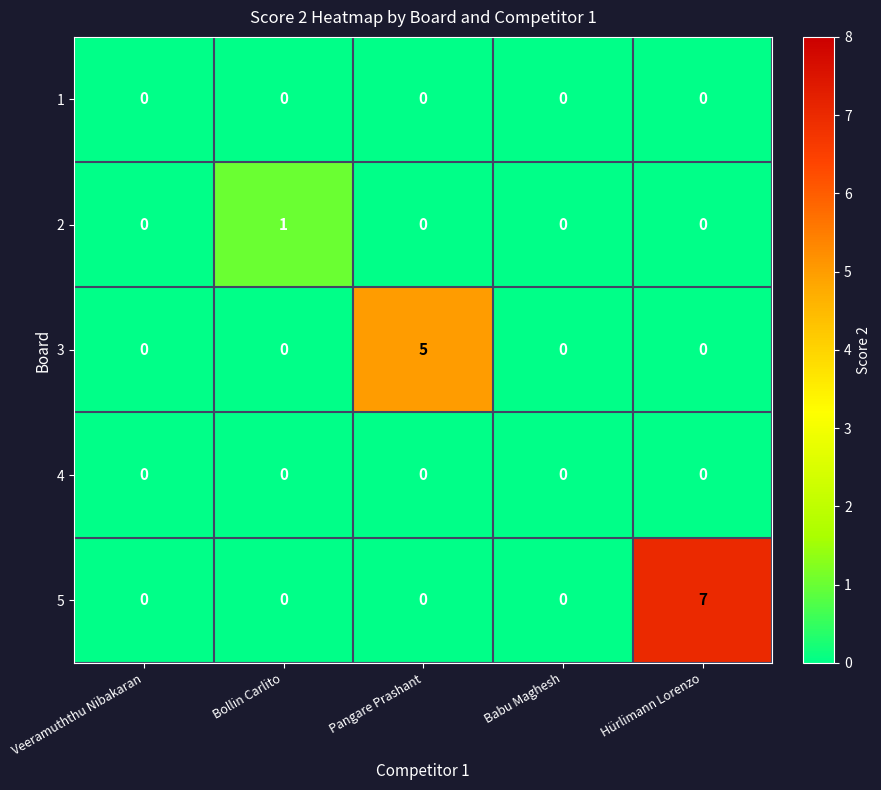

True or false: 5 has a value of 2 at Hürlimann Lorenzo.

False